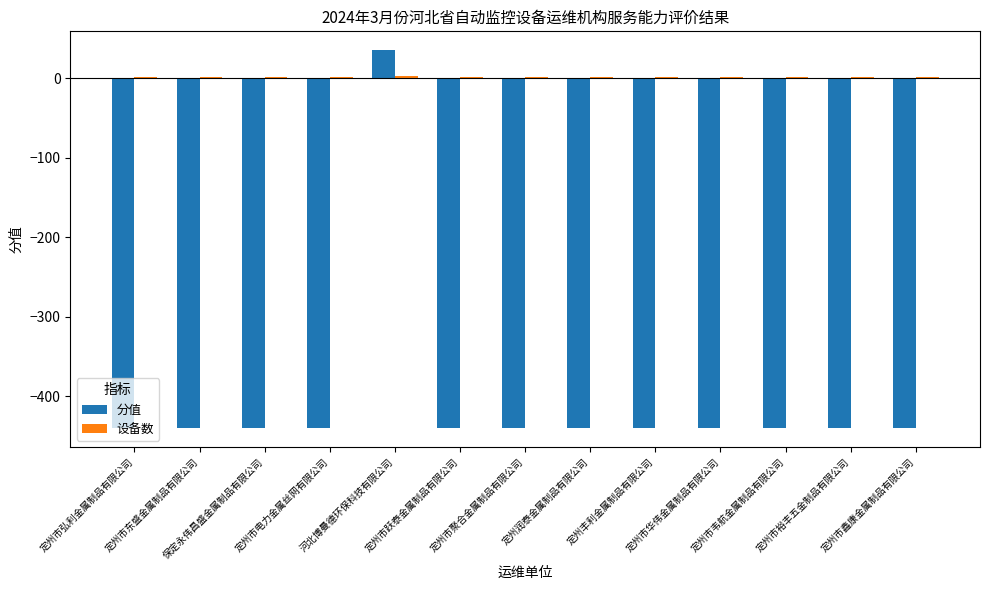

What is the maximum value shown in the chart?

35